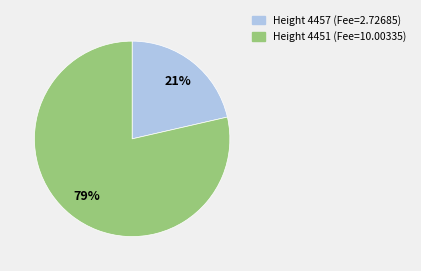

To the nearest percent, what is the combined percentage of Height 4457 and Height 4451?

100%